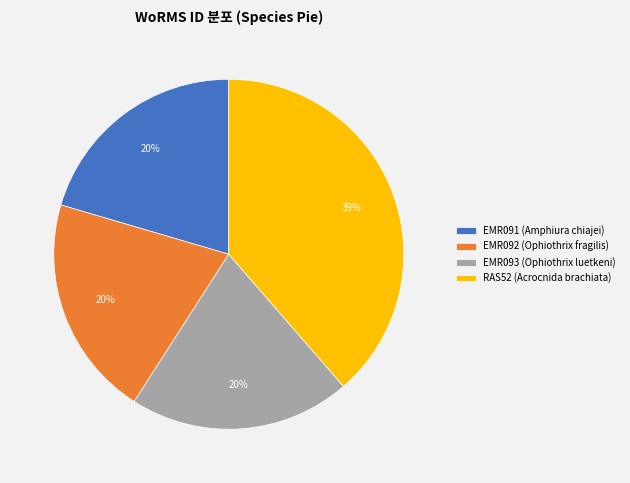

Is there any slice that represents more than half of the pie?

No